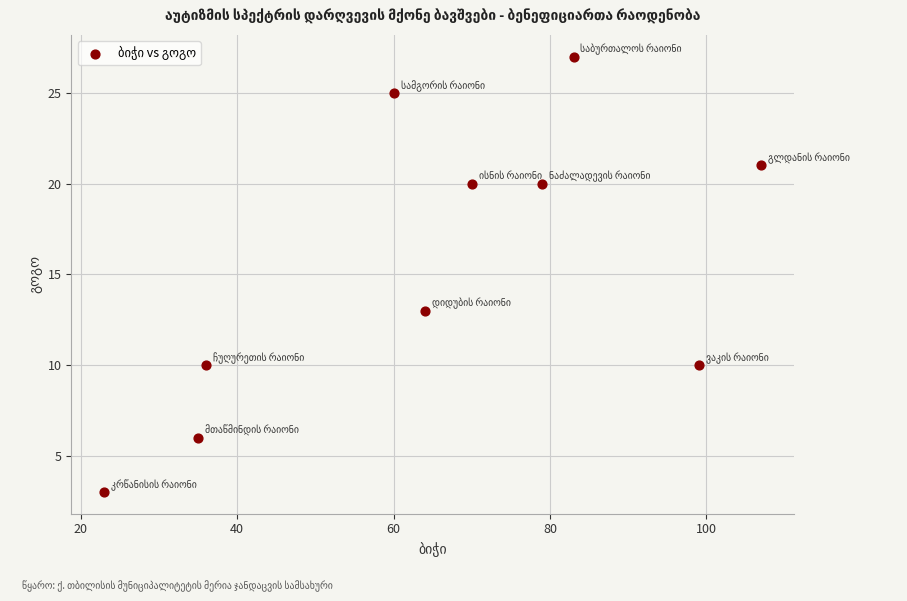

What Y value in the scatter plot is closest to 15?

13